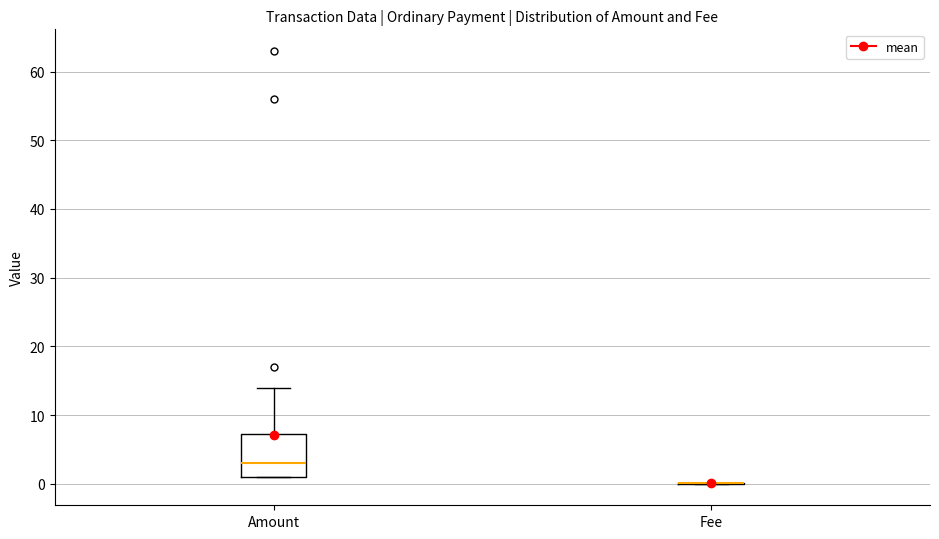

Reading left to right, transcribe this box plot: for each box, give where its median line is, the range the box spans, and where its two whiskers end, as read against the y-axis. The values are not printed on the chart, so give them approximately, as read against the axis.

Amount: median 3, box 1 to 7, whiskers 1 to 14
Fee: box collapsed to a line at 0, whiskers 0 to 0